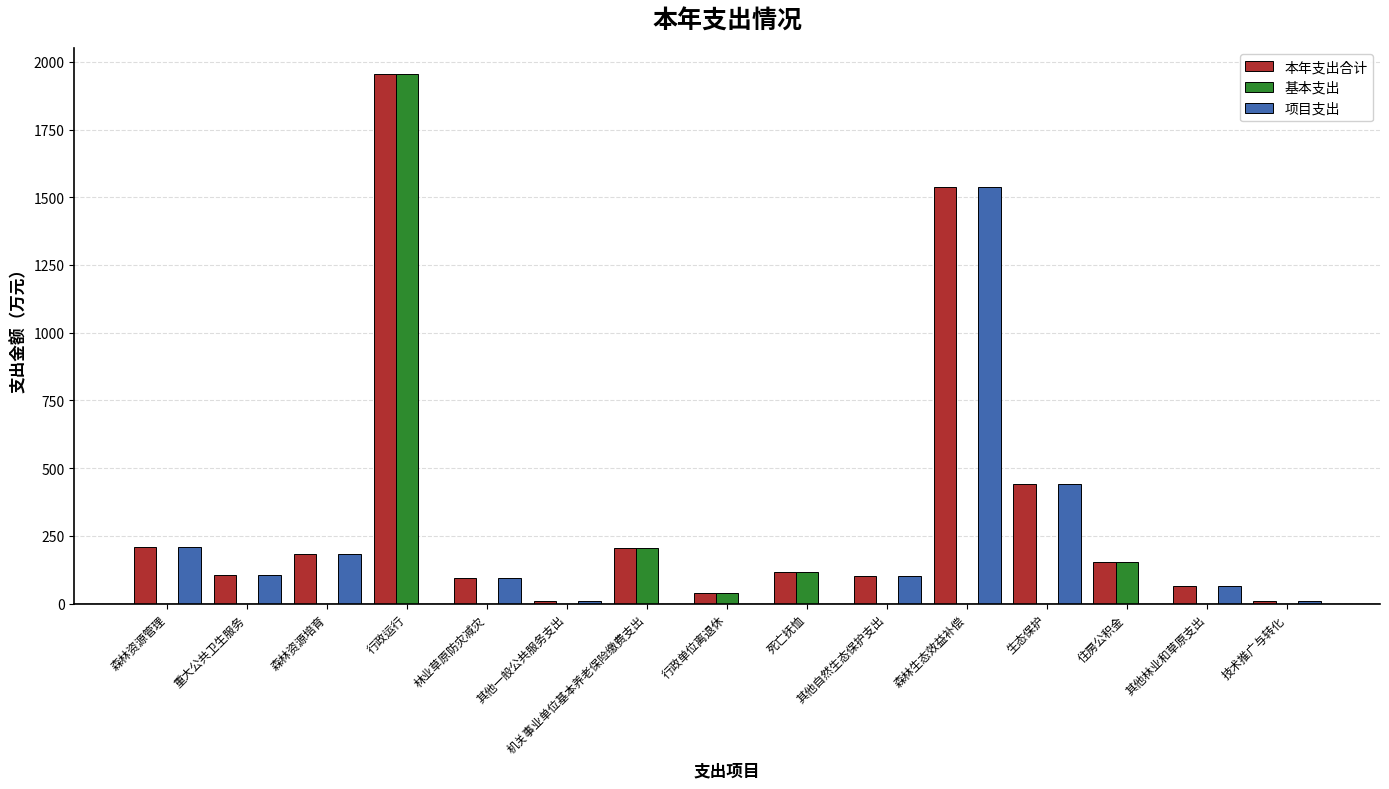

Is the value of 项目支出 at 死亡抚恤 greater than the value of 本年支出合计 at 死亡抚恤?

No